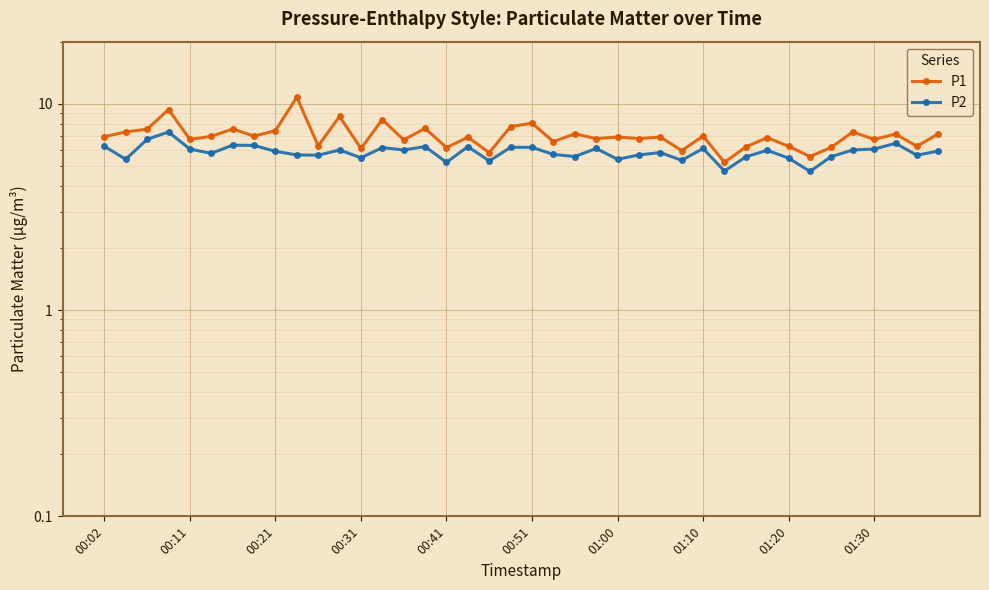

What is the spread (max minus min) of values at 29?

0.5